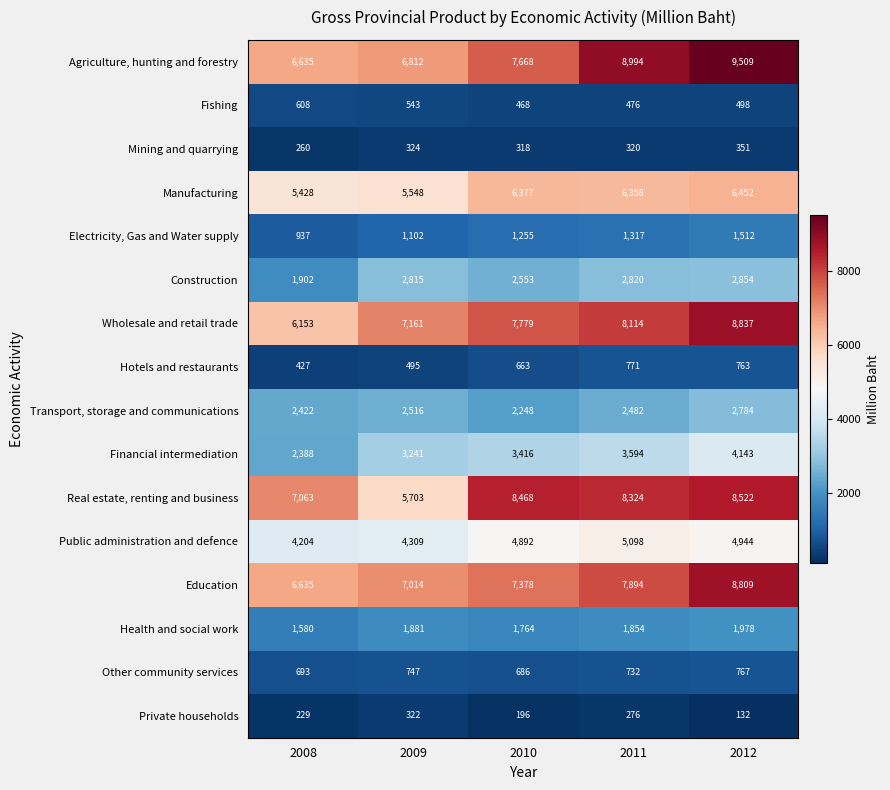

What is the difference between the highest and lowest values at 2008?

6834